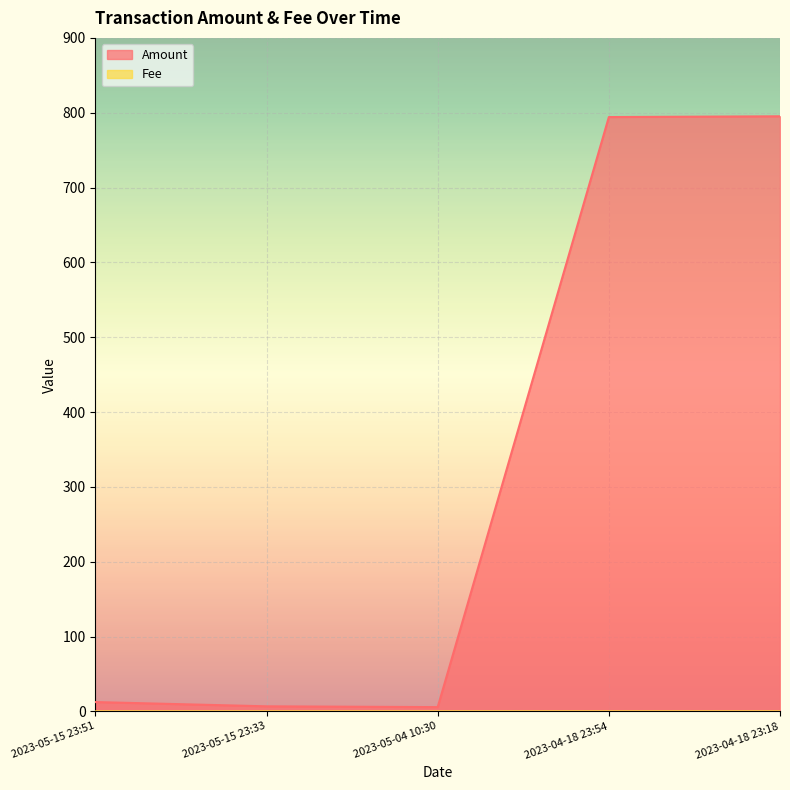

The Fee series shows 0.0 at 2023-05-15 23:51. True or false?

False